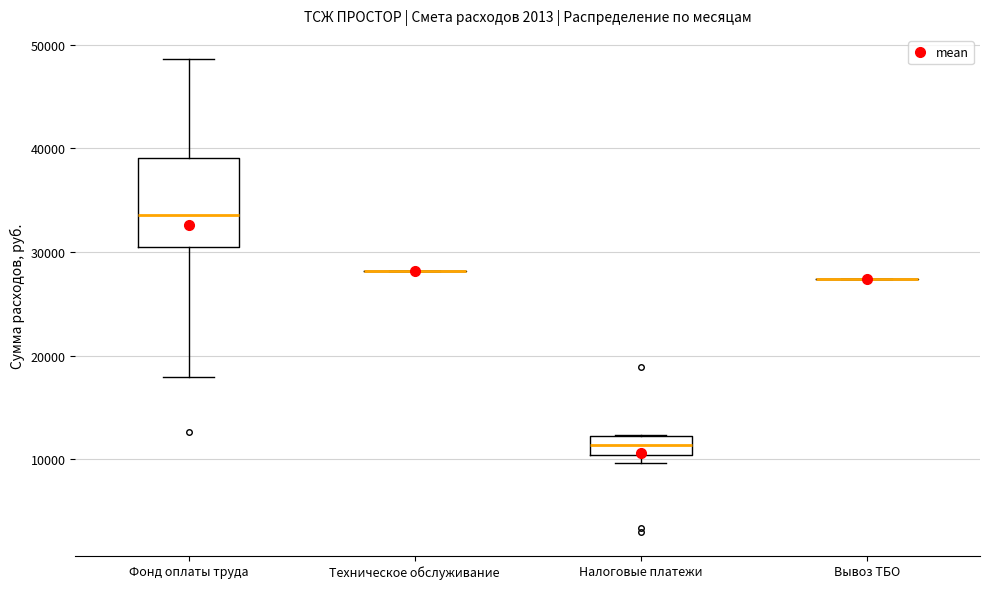

Reading left to right, transcribe this box plot: for each box, give where its median line is, the range the box spans, and where its two whiskers end, as read against the y-axis. The values are not printed on the chart, so give them approximately, as read against the axis.

Фонд оплаты труда: median 34000, box 30000 to 39000, whiskers 18000 to 49000
Техническое обслуживание: box collapsed to a line at 28000, whiskers 28000 to 28000
Налоговые платежи: median 11000, box 10000 to 12000, whiskers 10000 (just below the box's lower edge) to 12000
Вывоз ТБО: box collapsed to a line at 27000, whiskers 27000 to 27000